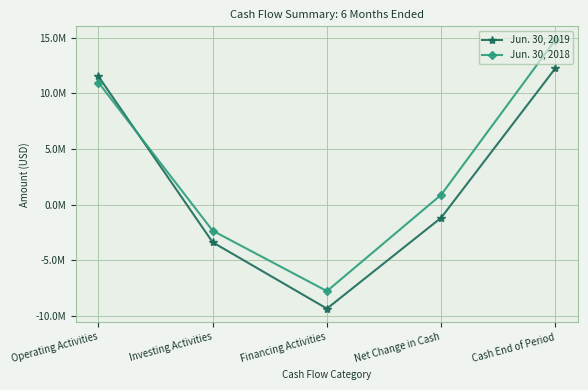

Which category has the highest value in the Jun. 30, 2019 series?

Cash End of Period